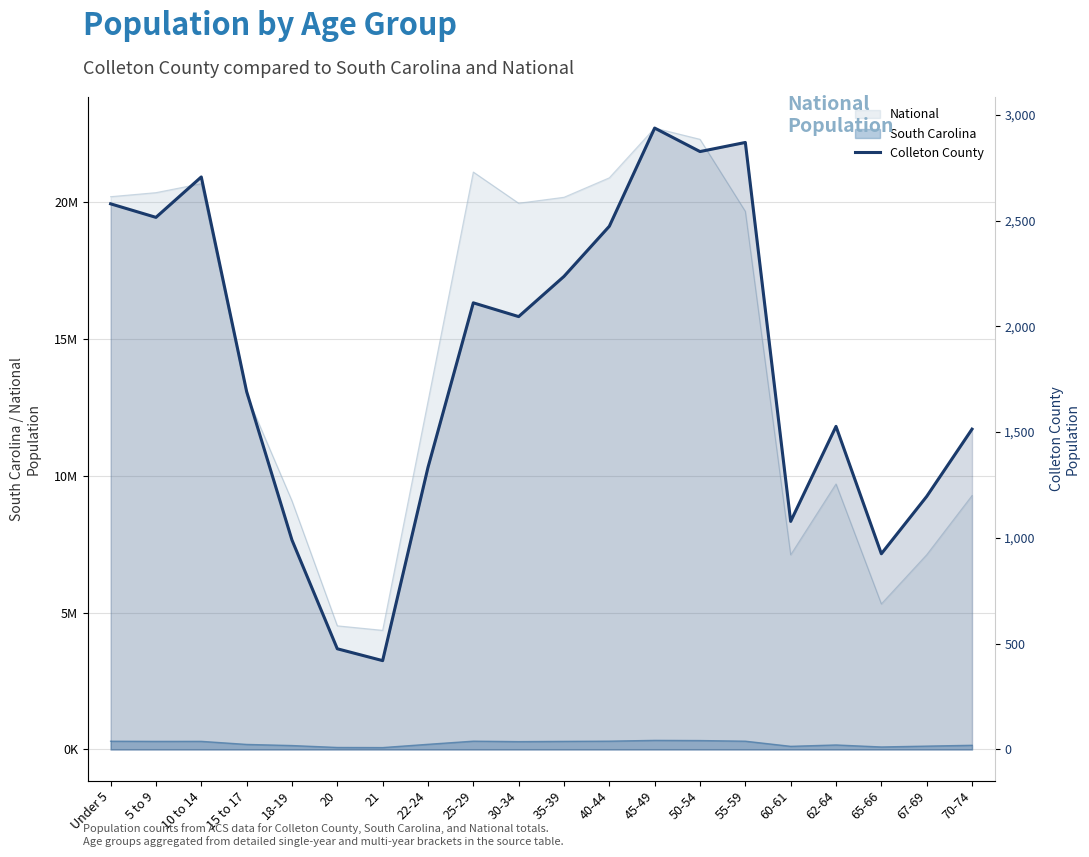

Where is the data nearest to the value 1678?

15 to 17